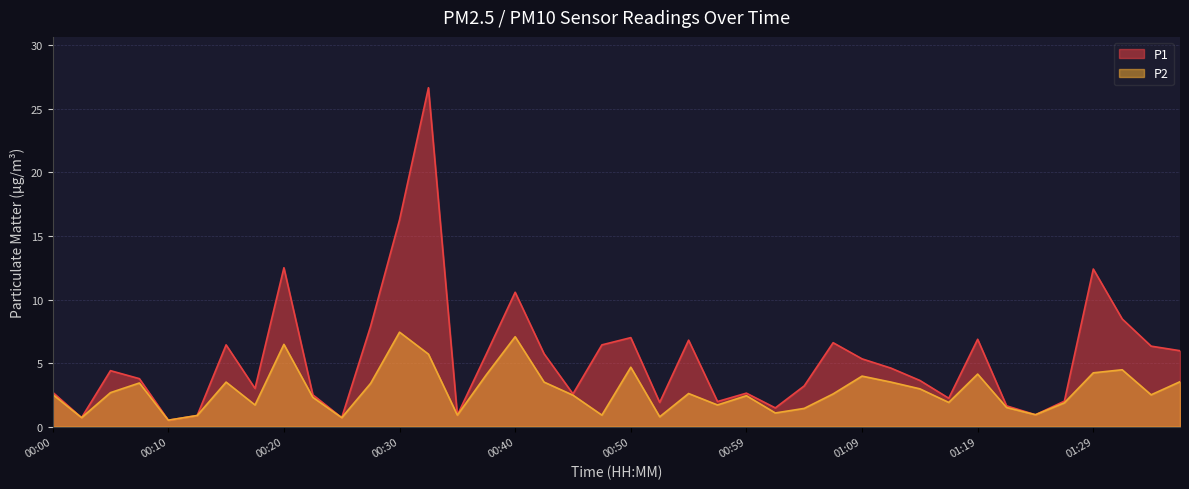

Reading left to right, list all the values displayed in this chart.

P1: 00:00=2.7	00:03=0.7	00:05=4.4	00:08=3.8	00:10=0.5	00:12=0.9	00:15=6.4	00:17=3.0	00:20=12.5	00:22=2.5	00:25=0.7	00:27=7.9	00:30=16.3	00:32=26.7	00:35=0.9	00:37=5.7	00:40=10.6	00:42=5.7	00:45=2.6	00:47=6.4	00:50=7.0	00:52=1.9	00:54=6.8	00:57=2.0	00:59=2.6	01:02=1.5	01:04=3.2	01:07=6.6	01:09=5.3	01:12=4.6	01:14=3.6	01:17=2.2	01:19=6.9	01:22=1.6	01:24=0.9	01:27=2.0	01:29=12.4	01:32=8.5	01:34=6.3	01:36=6.0
P2: 00:00=2.5	00:03=0.7	00:05=2.7	00:08=3.4	00:10=0.5	00:12=0.9	00:15=3.5	00:17=1.7	00:20=6.5	00:22=2.3	00:25=0.7	00:27=3.4	00:30=7.4	00:32=5.7	00:35=0.9	00:37=4.1	00:40=7.1	00:42=3.5	00:45=2.5	00:47=0.9	00:50=4.7	00:52=0.8	00:54=2.6	00:57=1.7	00:59=2.4	01:02=1.1	01:04=1.4	01:07=2.6	01:09=4.0	01:12=3.5	01:14=3.0	01:17=1.9	01:19=4.1	01:22=1.5	01:24=0.9	01:27=1.9	01:29=4.2	01:32=4.5	01:34=2.5	01:36=3.5